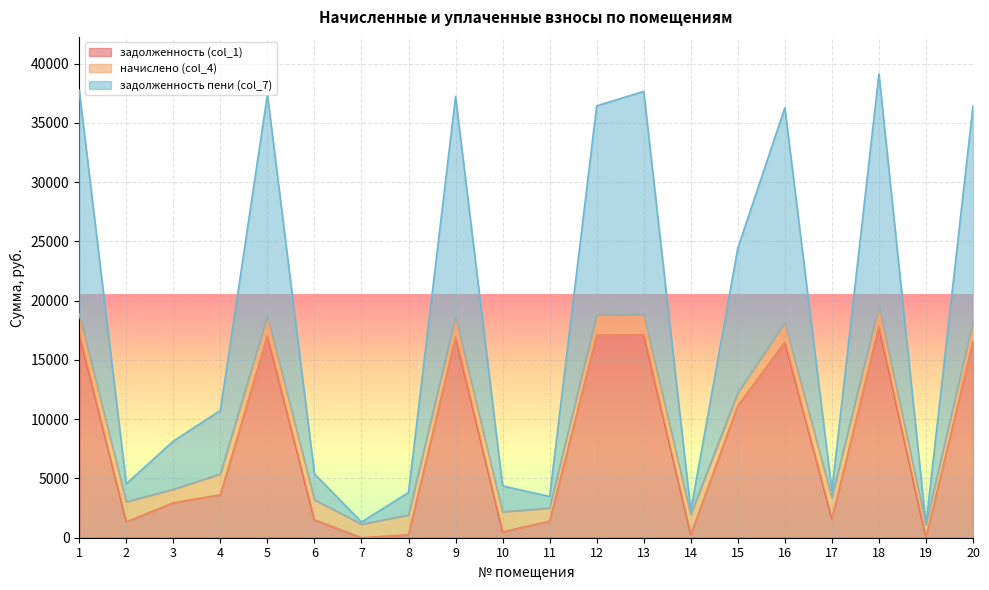

At which label is задолженность (col_1) closest to 8898?

15